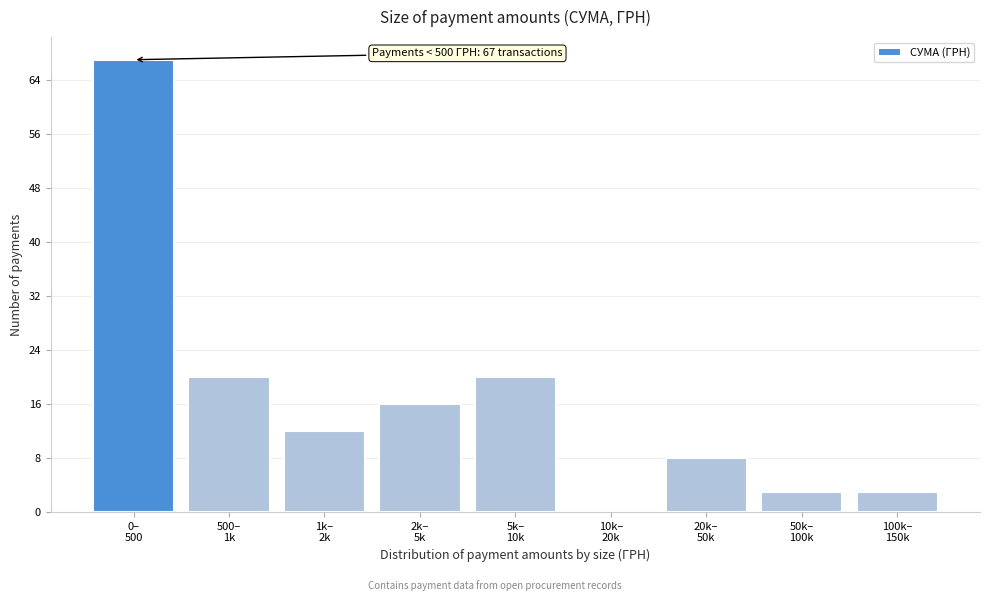

What is the greatest value displayed?

67